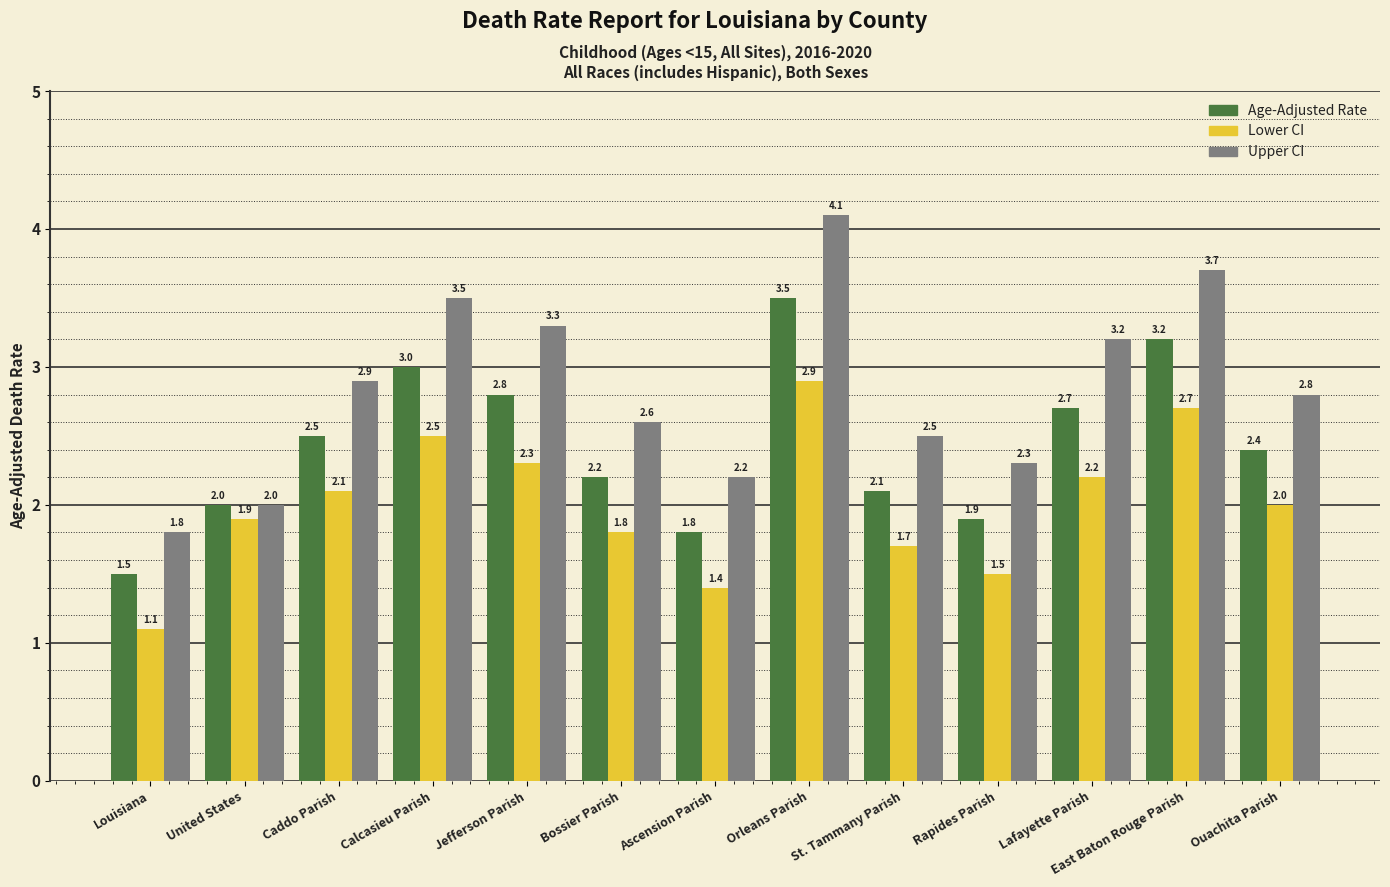

What is the total value across all series at St. Tammany Parish?

6.3